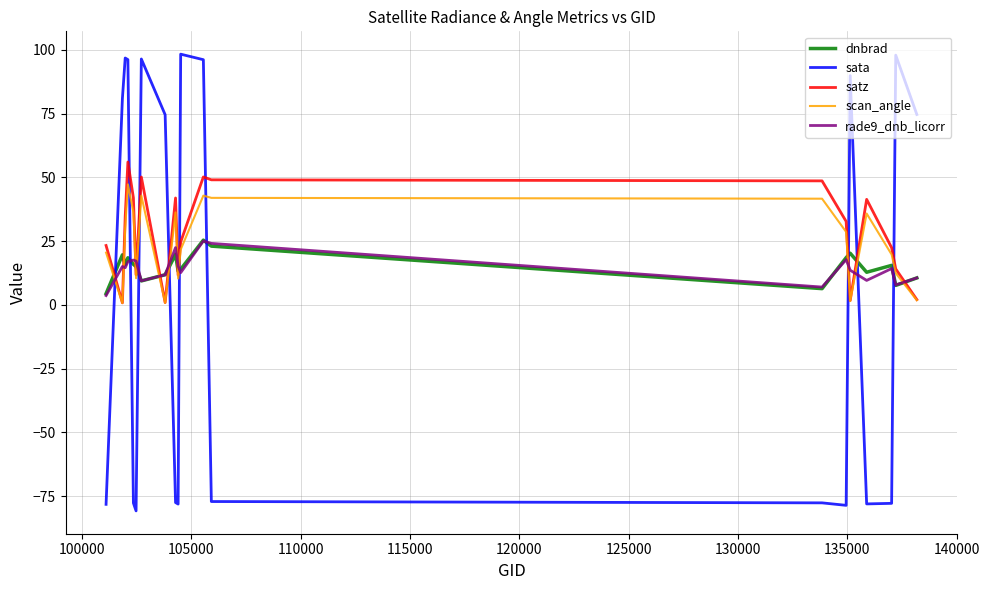

What is the greatest value displayed?

98.3